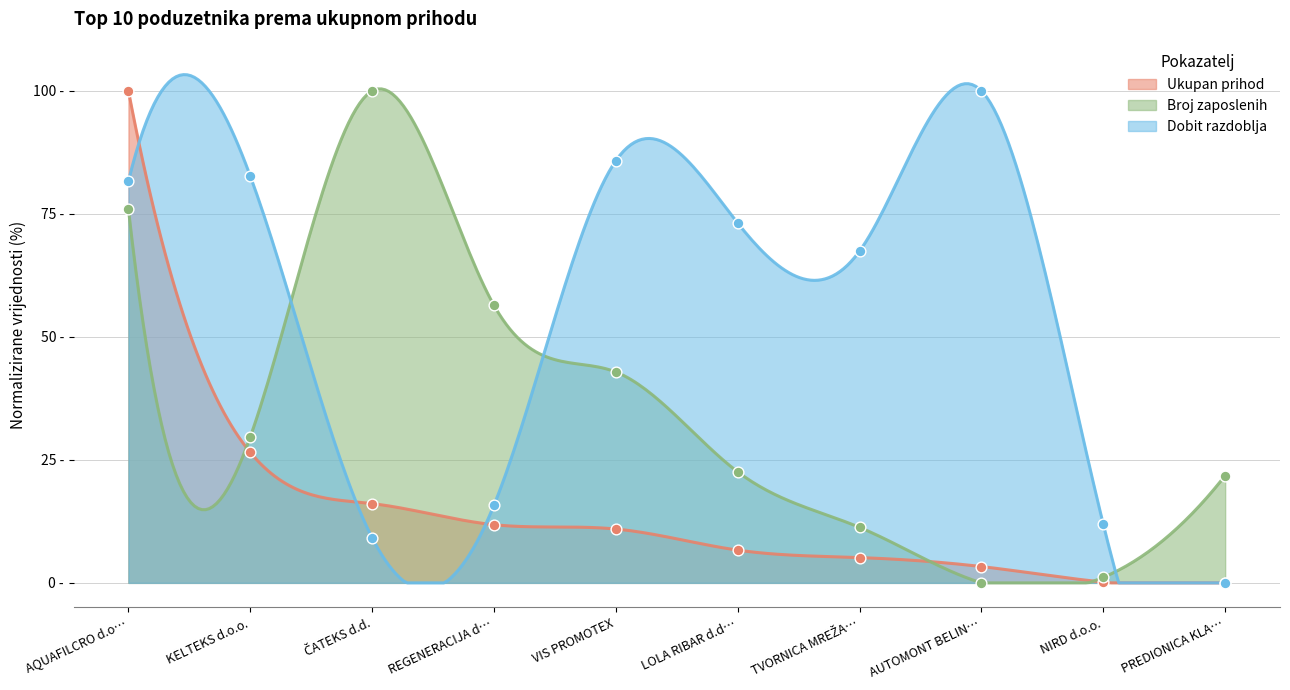

At how many categories does at least one series exceed 96?

3